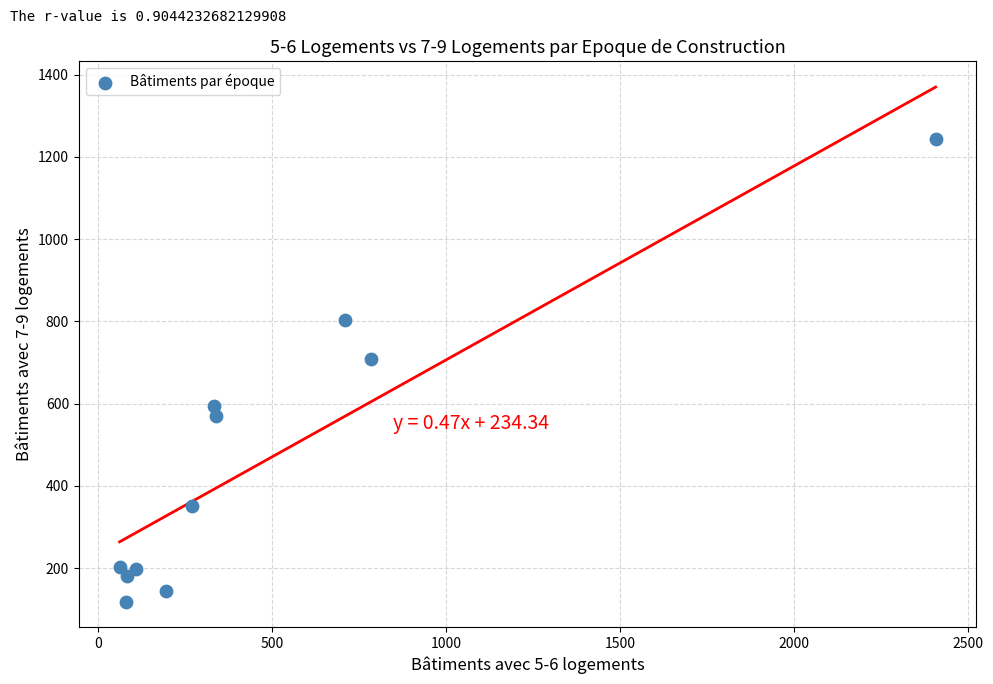

What is the range of X values (max minus min)?

2343